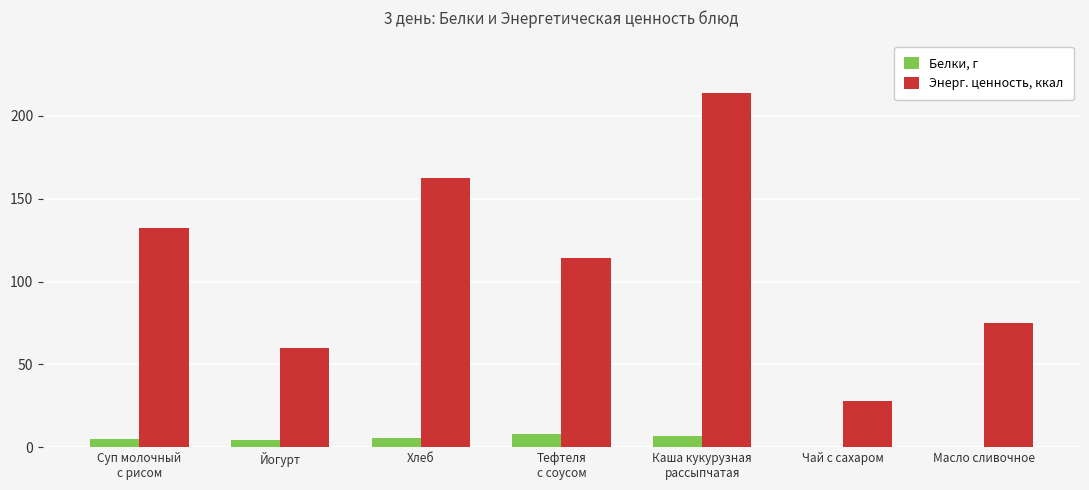

What is the maximum value shown in the chart?

213.6